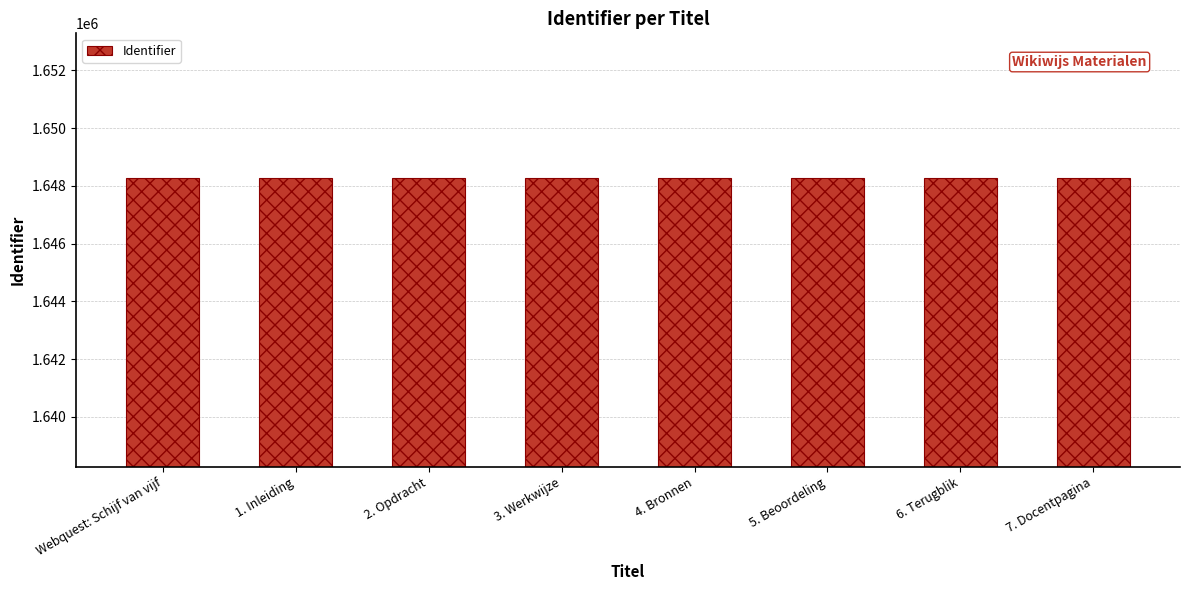

Are the bars grouped side by side (vs. stacked)?

No